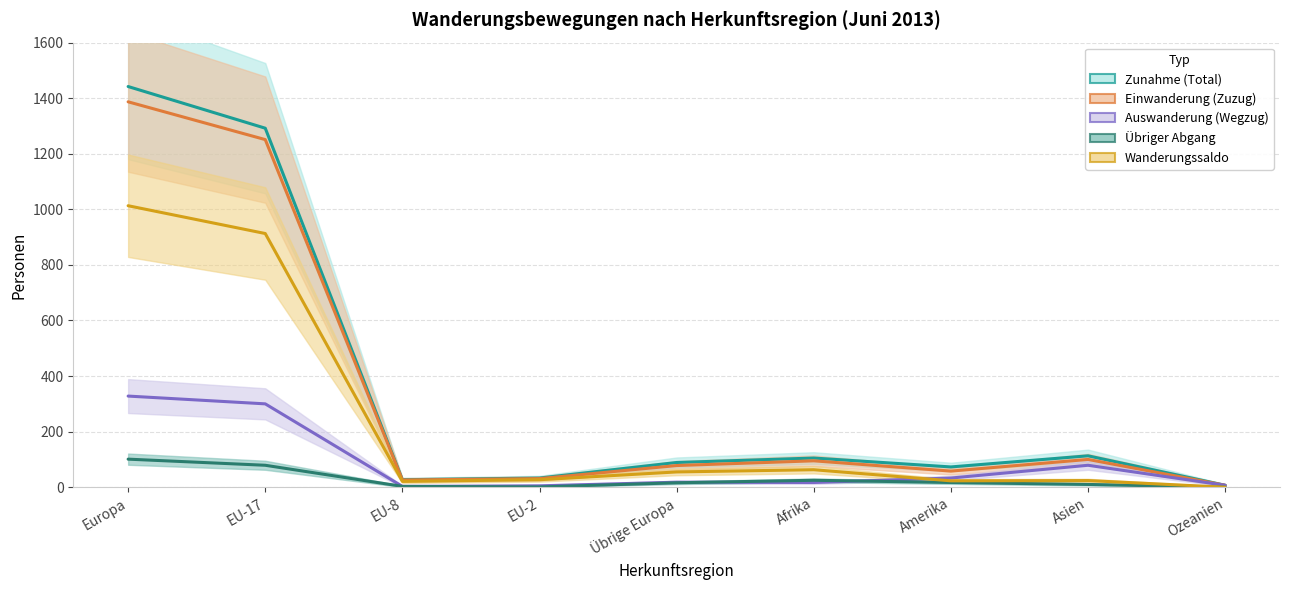

At which label does Wanderungssaldo first exceed 27?

Europa